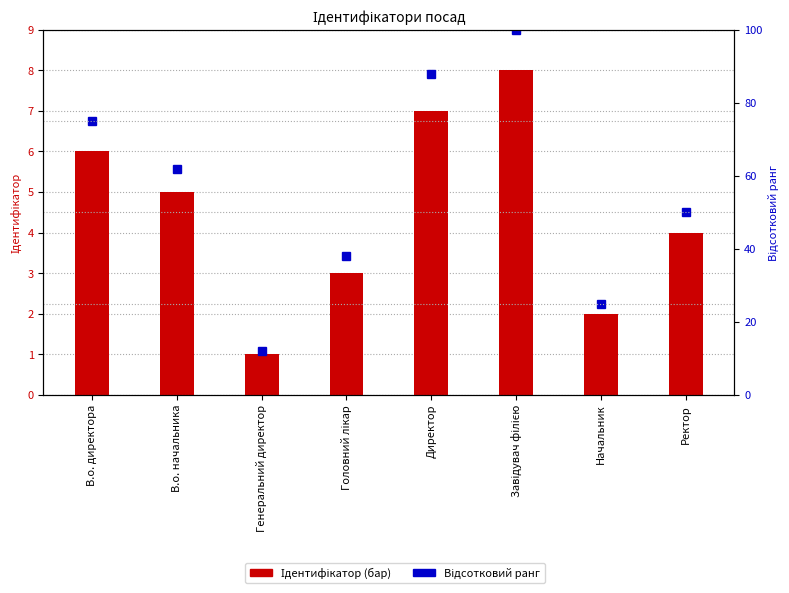

Reading right to left, what are all the values shown in this chart?

Ідентифікатор (бар): Ректор=4	Начальник=2	Завідувач філією=8	Директор=7	Головний лікар=3	Генеральний директор=1	В.о. начальника=5	В.о. директора=6
Відсотковий ранг: Ректор=50	Начальник=25	Завідувач філією=100	Директор=88	Головний лікар=38	Генеральний директор=12	В.о. начальника=62	В.о. директора=75